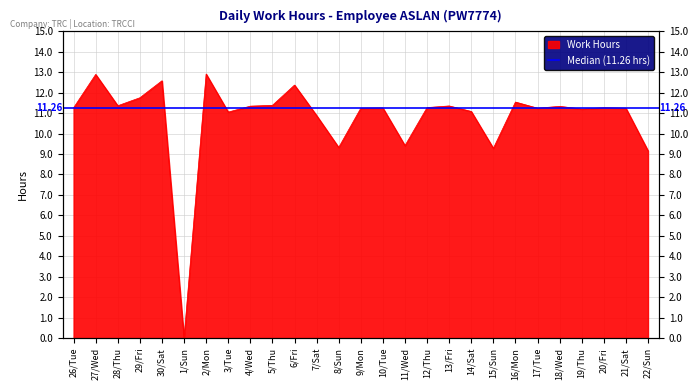

What is the sum of the values at 13/Fri and 27/Wed?

24.2